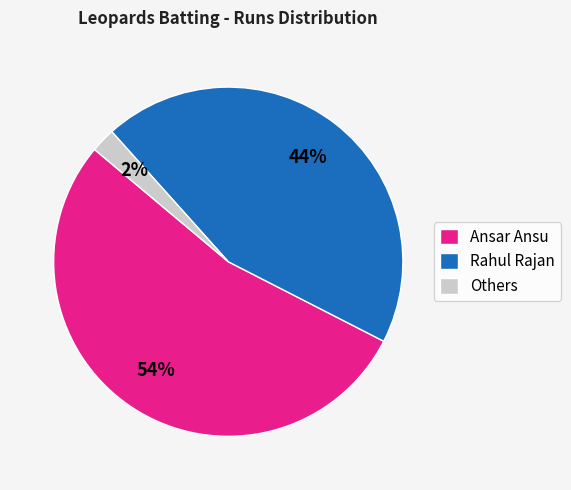

Is it true that Others is 2% of the pie?

True